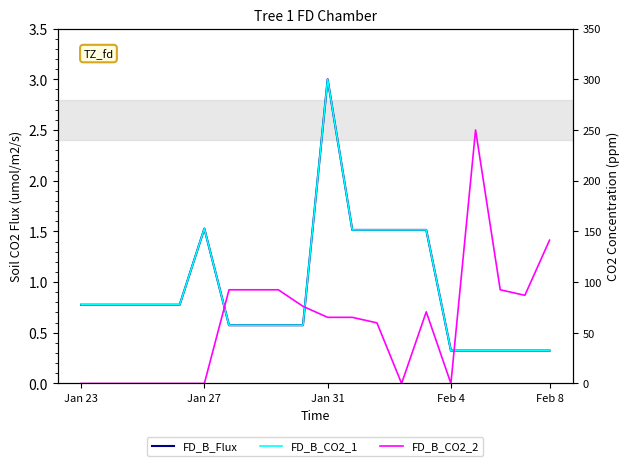

Where is the first local maximum for FD_B_Flux?

Jan 27